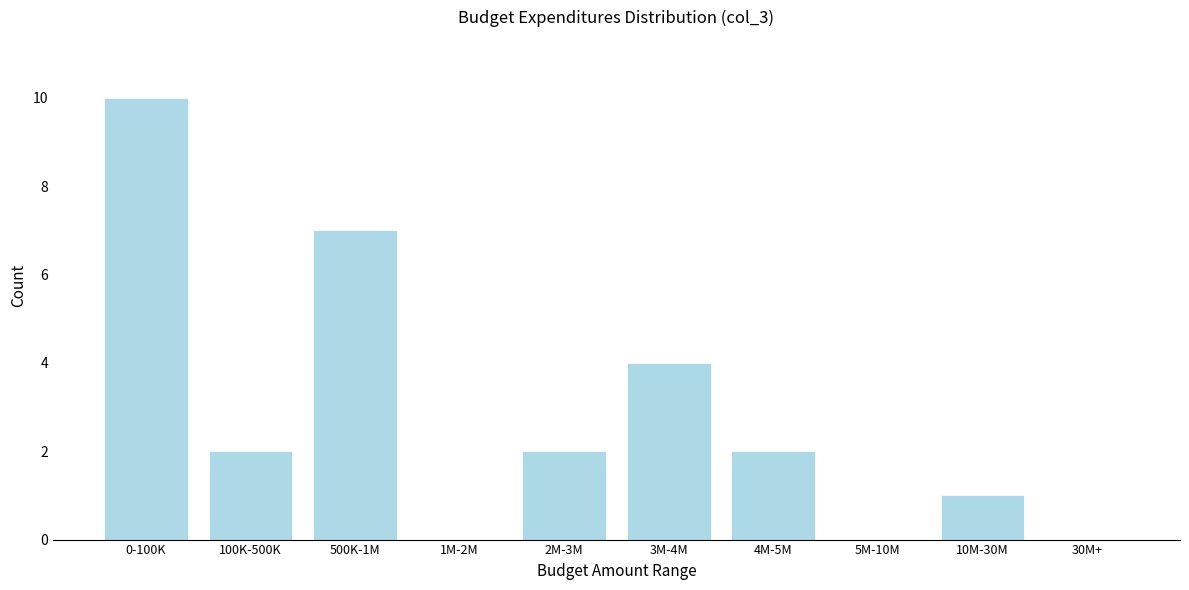

Reading right to left, extract all data points from this chart.

30M+=0	10M-30M=1	5M-10M=0	4M-5M=2	3M-4M=4	2M-3M=2	1M-2M=0	500K-1M=7	100K-500K=2	0-100K=10